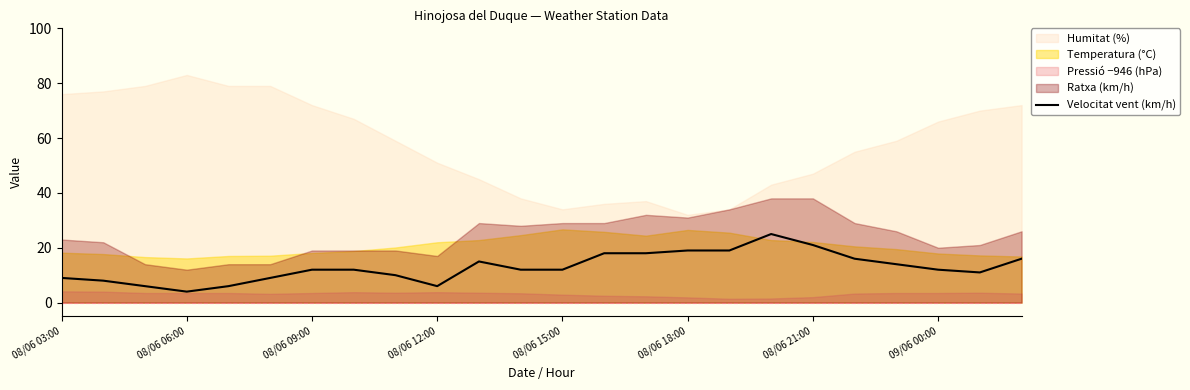

The Velocitat vent (km/h) series shows 9 at 08/06 03:00. True or false?

True